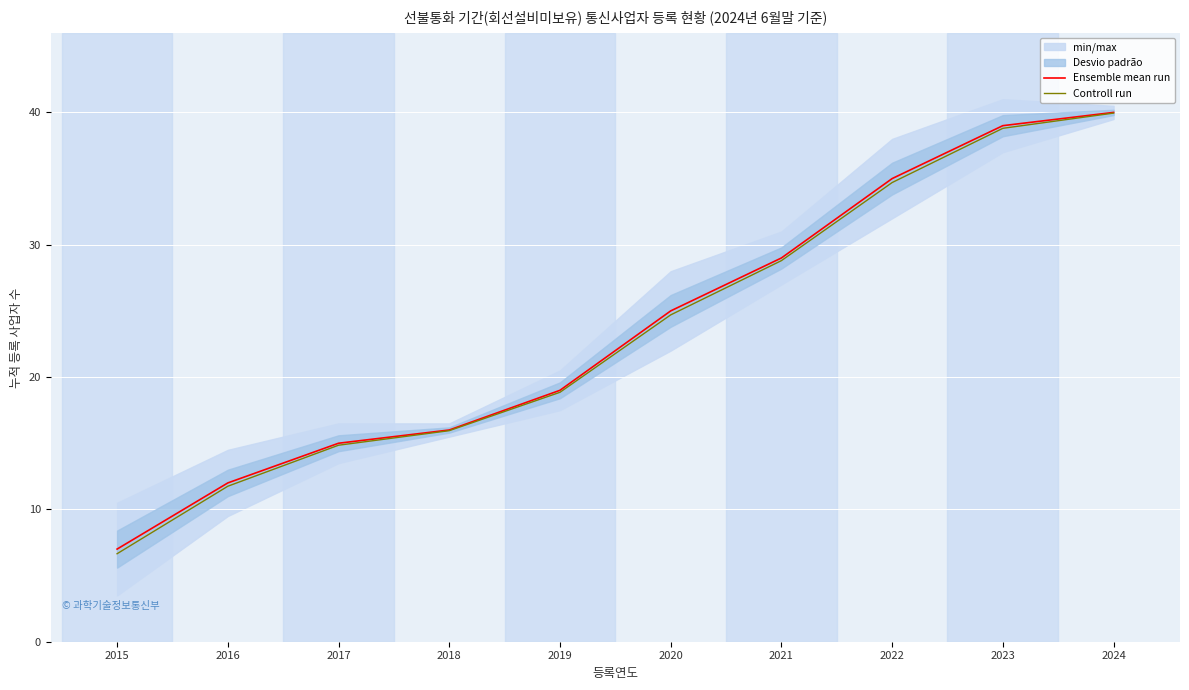

What is the average value of the Ensemble mean run series?

23.7